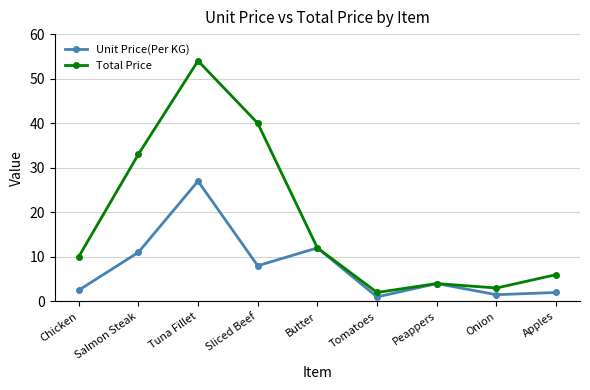

Rank the series by their maximum value, from highest to lowest.

Total Price, Unit Price(Per KG)